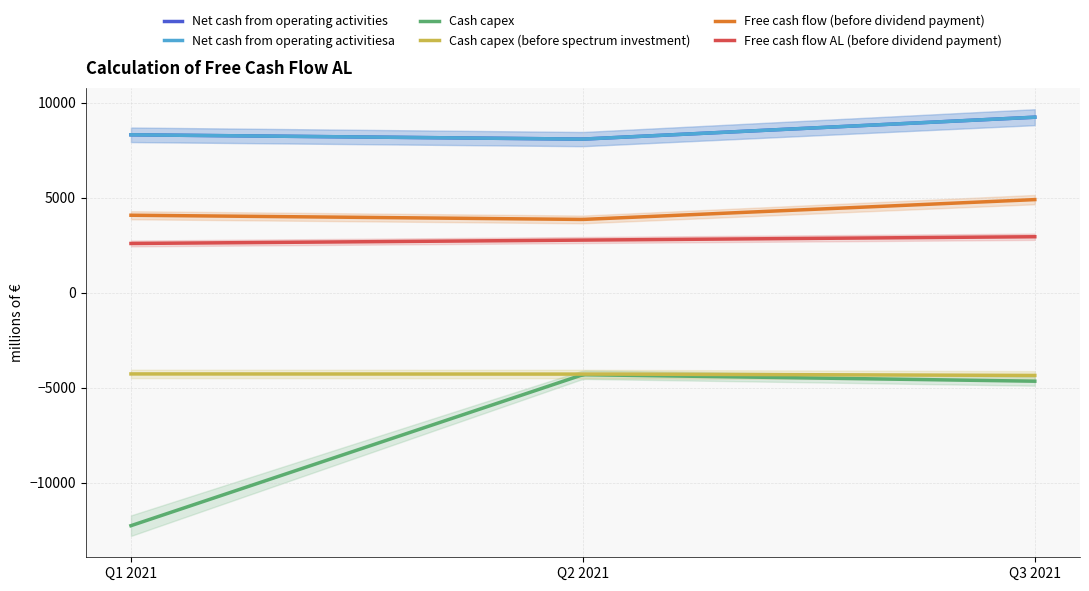

Between Q3 2021 and Q2 2021, which is larger?

Q3 2021